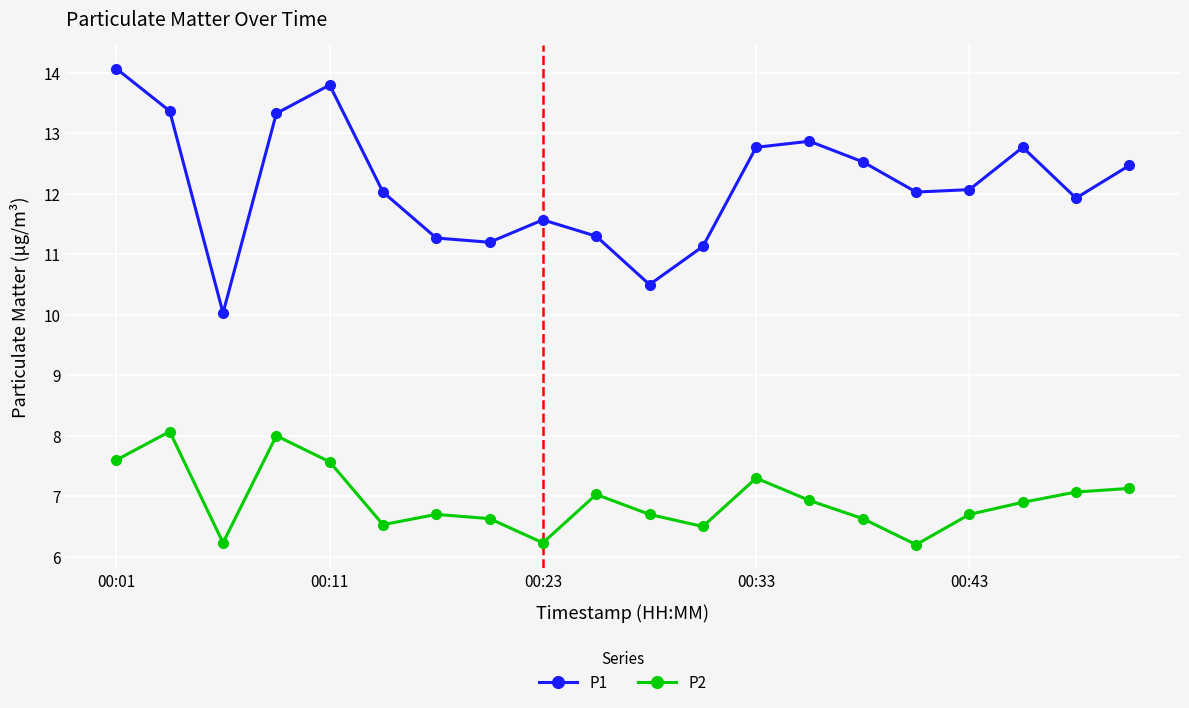

What is the lowest value of the P1 series?

10.0